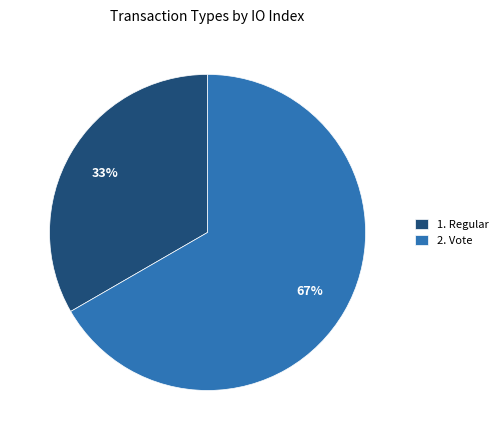

Approximately how many times larger is the value at 2. Vote compared to 1. Regular?

2.0